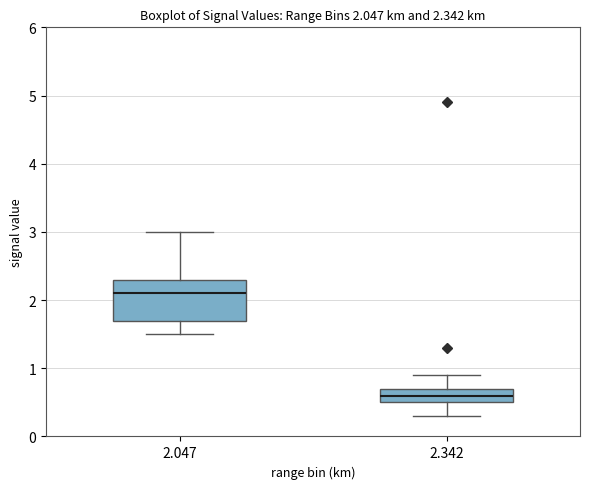

Which box's median line is the lowest?

2.342